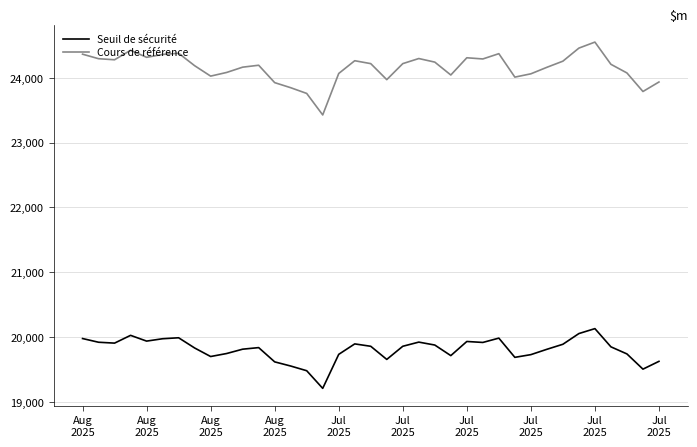

Which series has the largest total across all categories?

Cours de référence